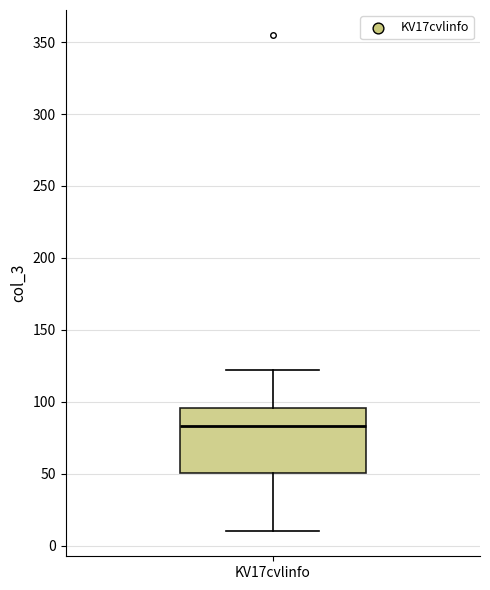

Transcribe this box plot: give where the median line is, the range the box spans, and where the two whiskers end, as read against the y-axis. The values are not printed on the chart, so give them approximately, as read against the axis.

median 85, box 50 to 95, whiskers 10 to 120